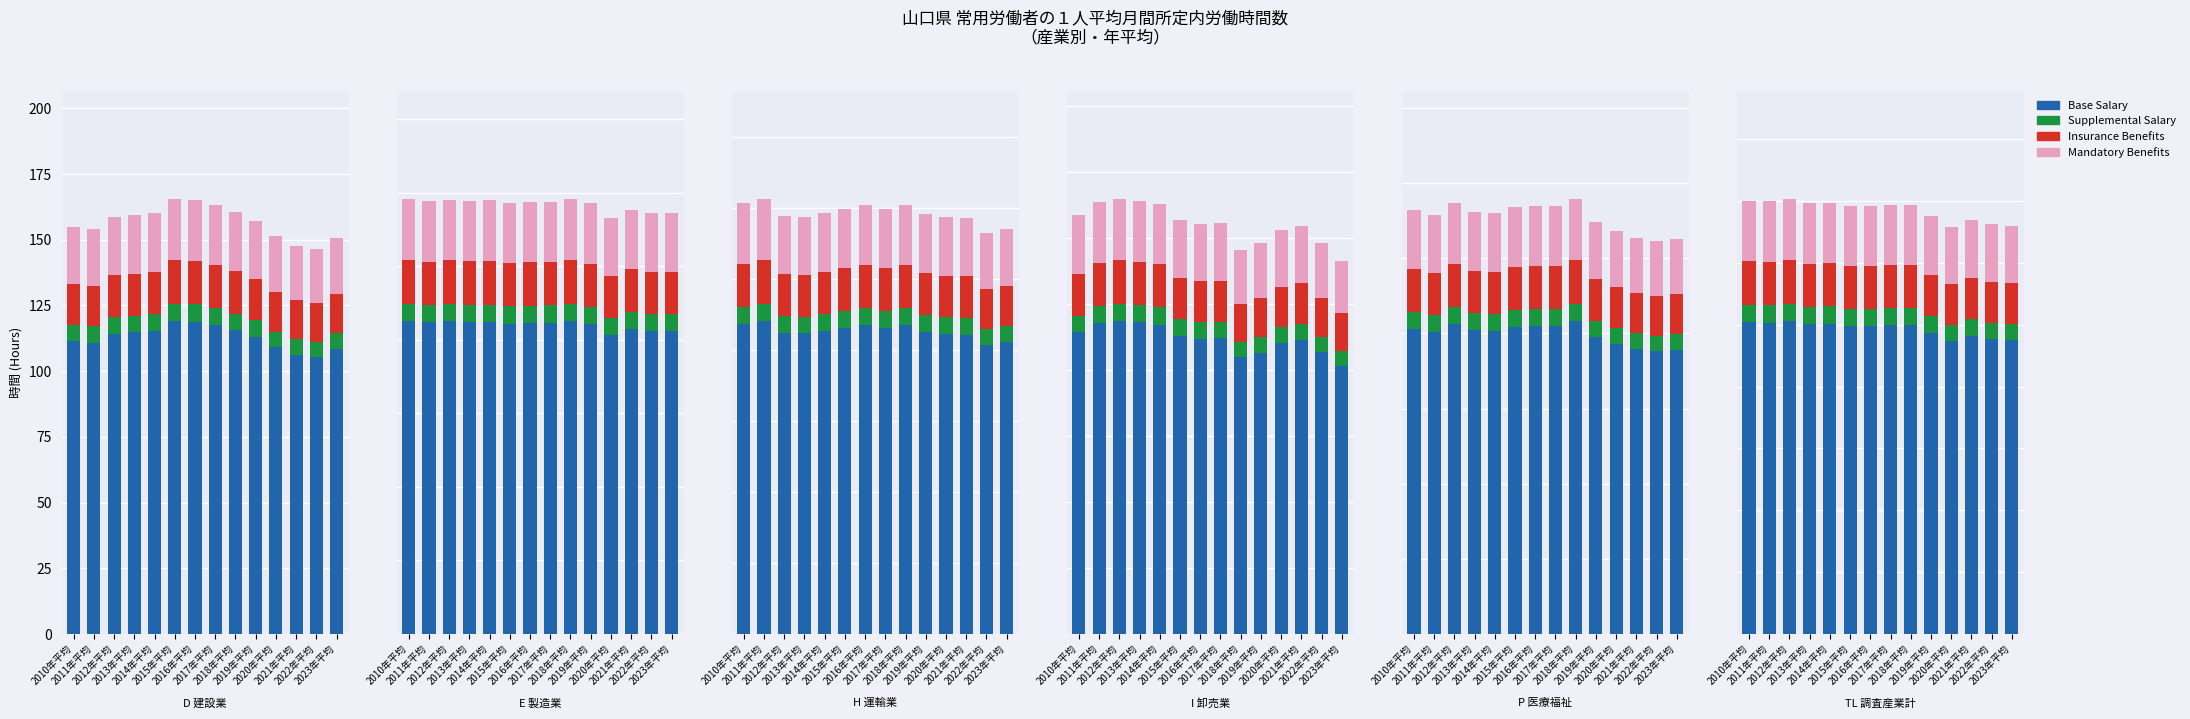

How many categories are shown in the chart?

14